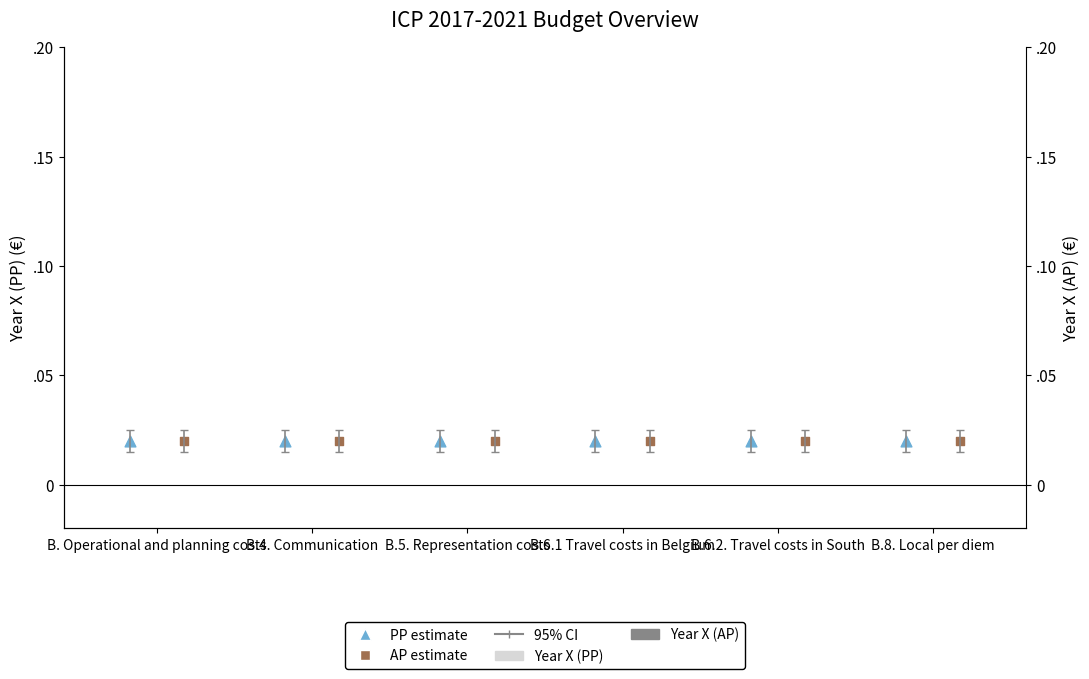

At how many categories does at least one series exceed 0?

6